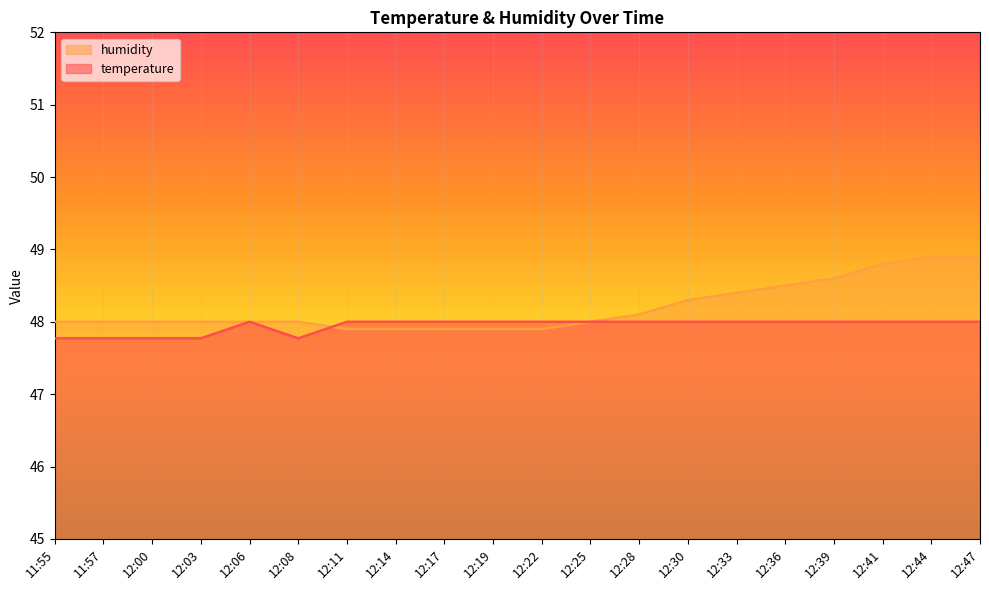

What is the average value of the temperature series?

47.9